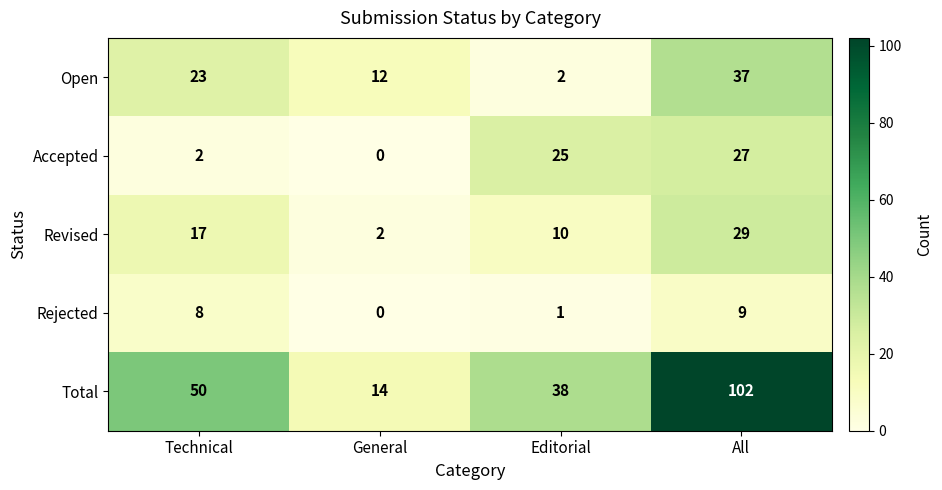

How many positive values does the Rejected series have?

3